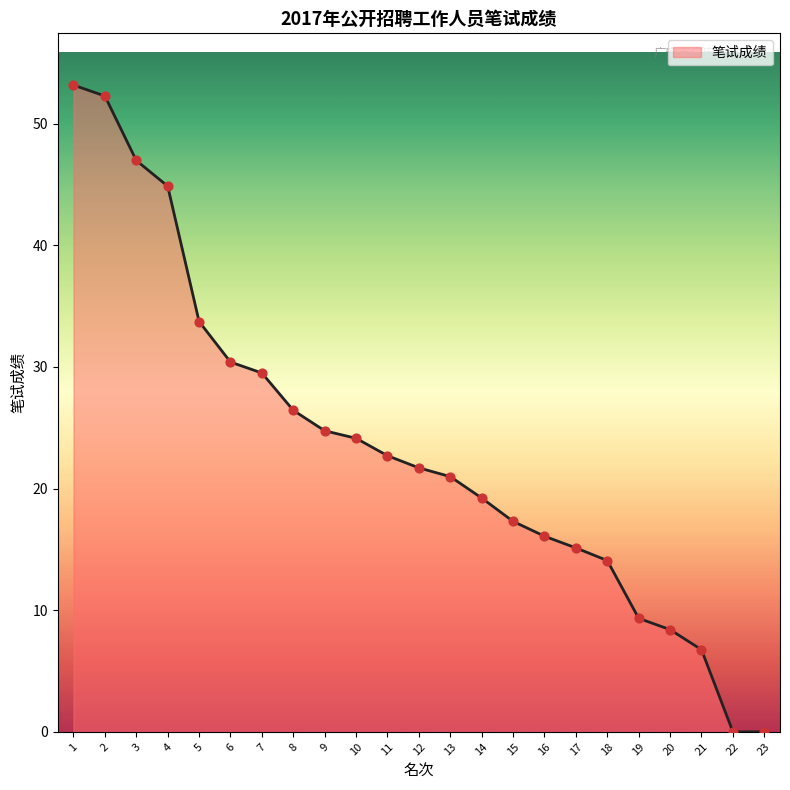

Between 12 and 1, which is larger?

1